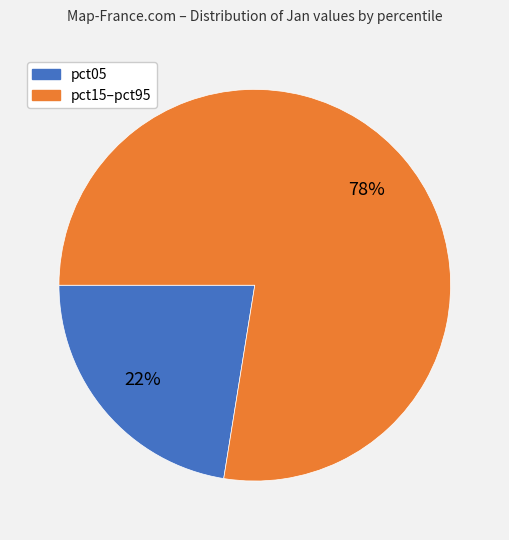

Does any single category account for the majority?

Yes